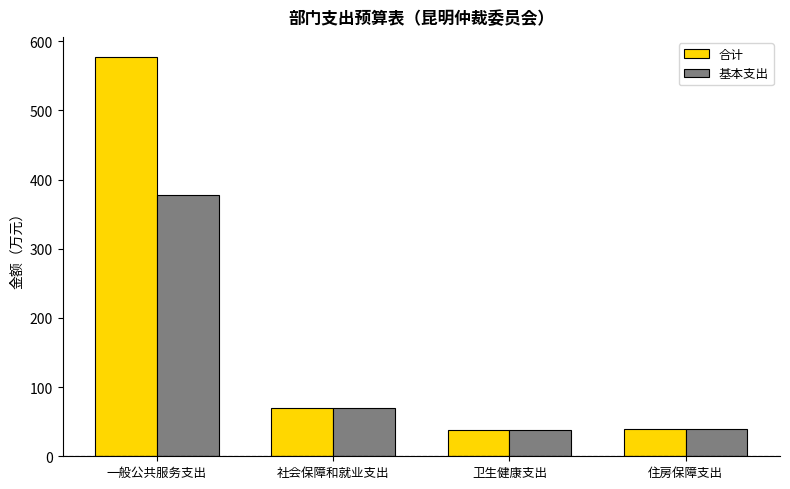

How many values in the 基本支出 series exceed 70?

2